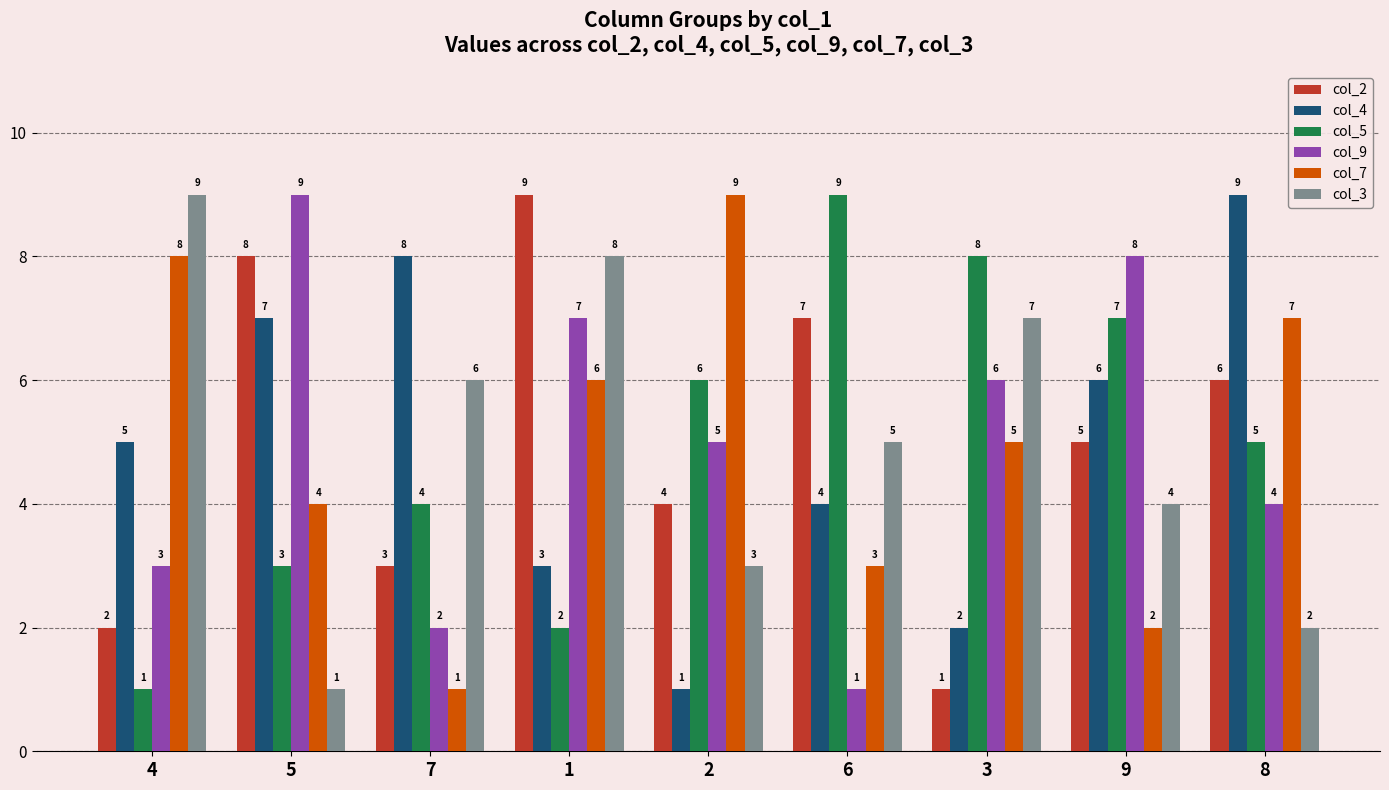

How many col_5 values are between 3 and 7?

5